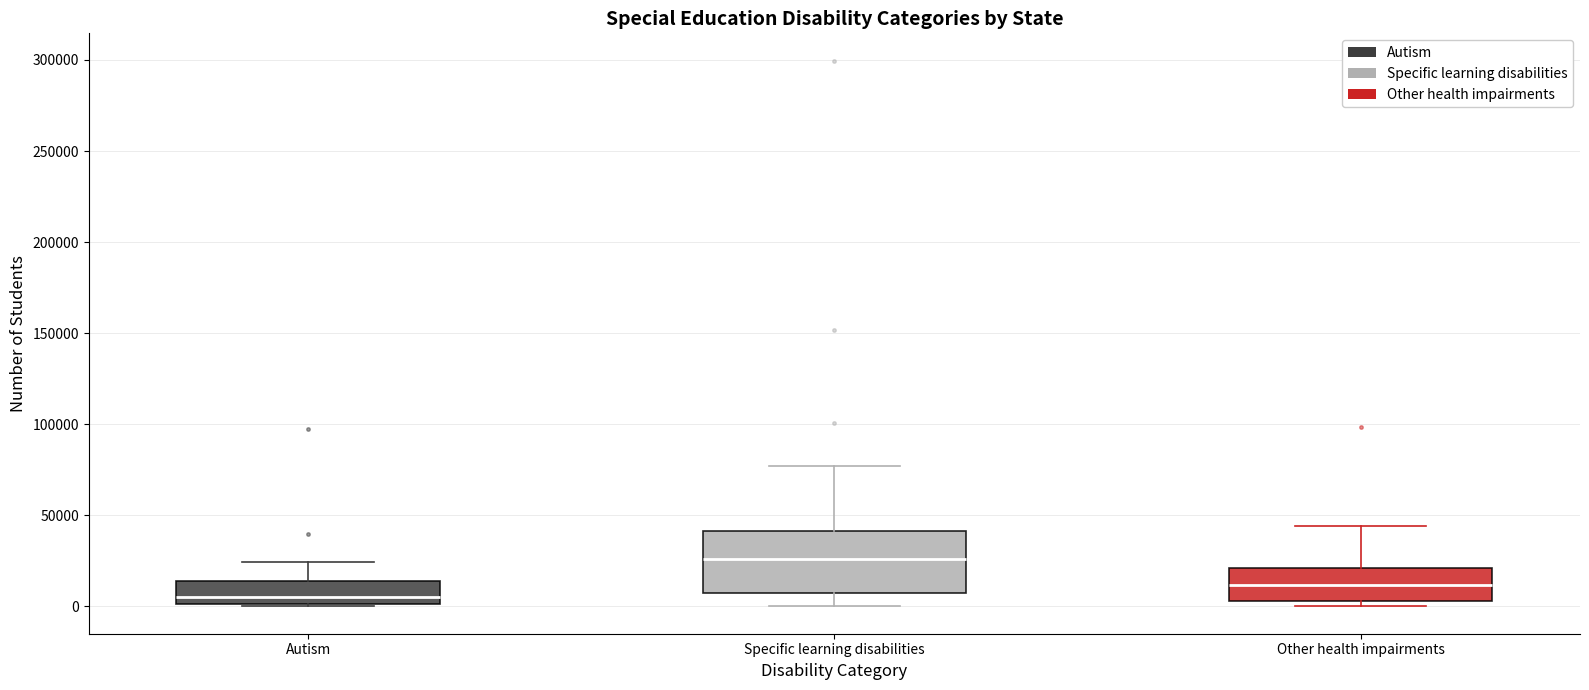

Comparing the boxes themselves (not the whiskers), which one is the tallest?

Specific learning disabilities